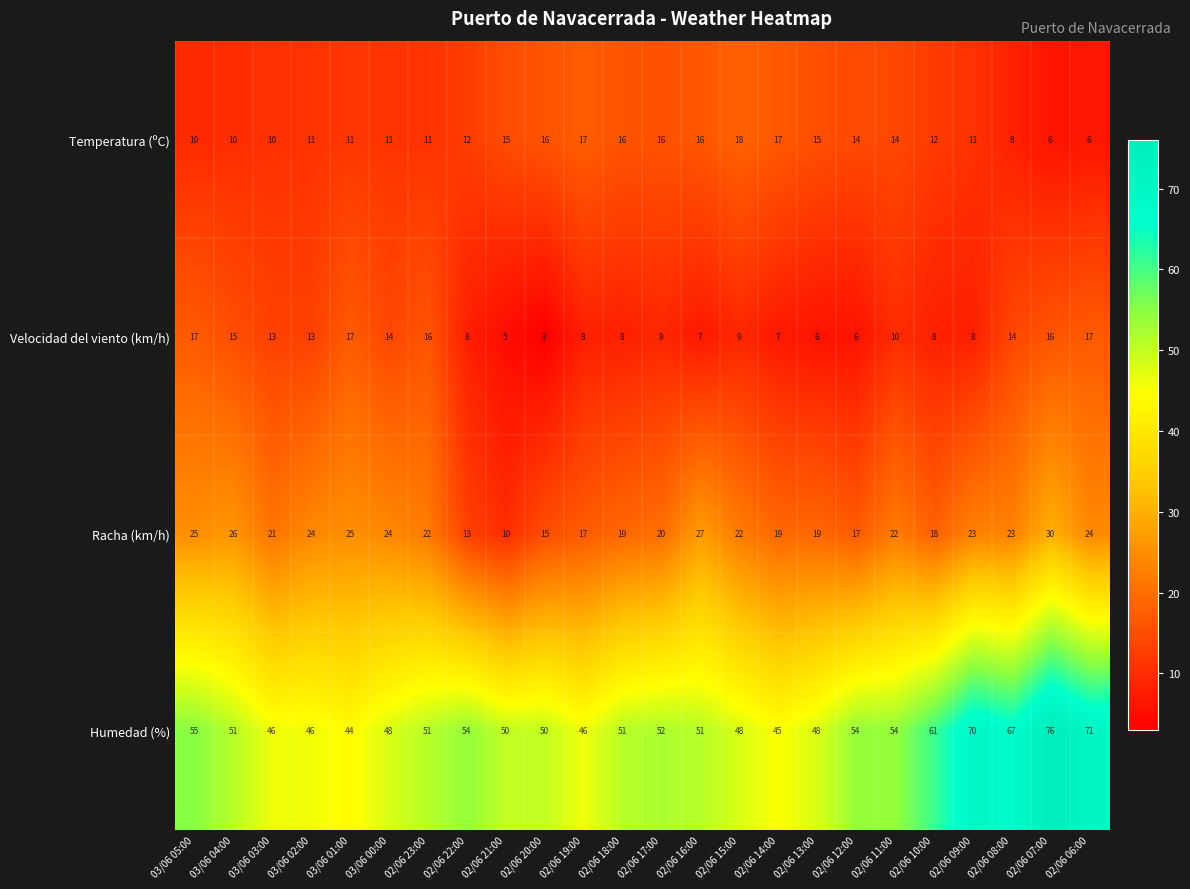

What is the total value across all series at 03/06 01:00?

97